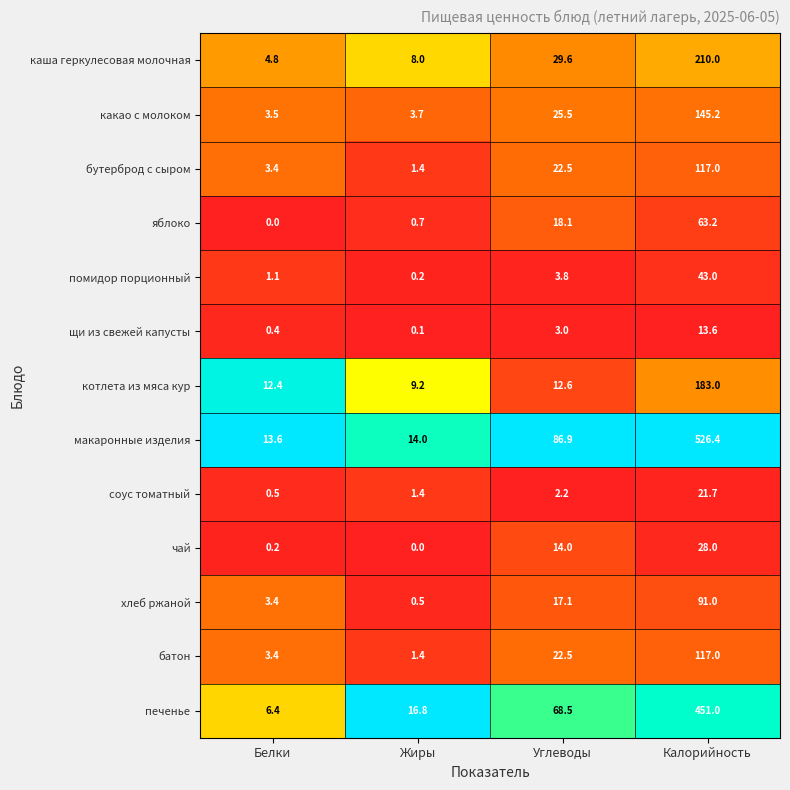

Between Жиры and Углеводы, which series saw the biggest shift?

макаронные изделия